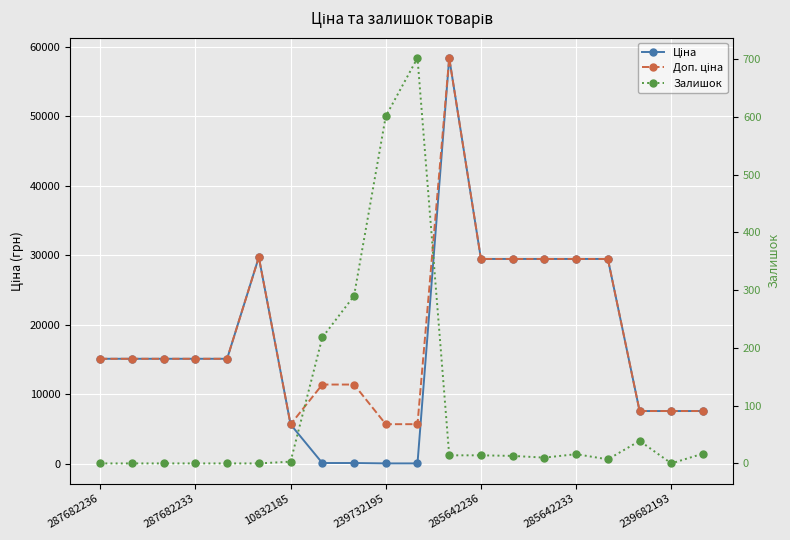

Which series has the largest range (max minus min)?

Ціна